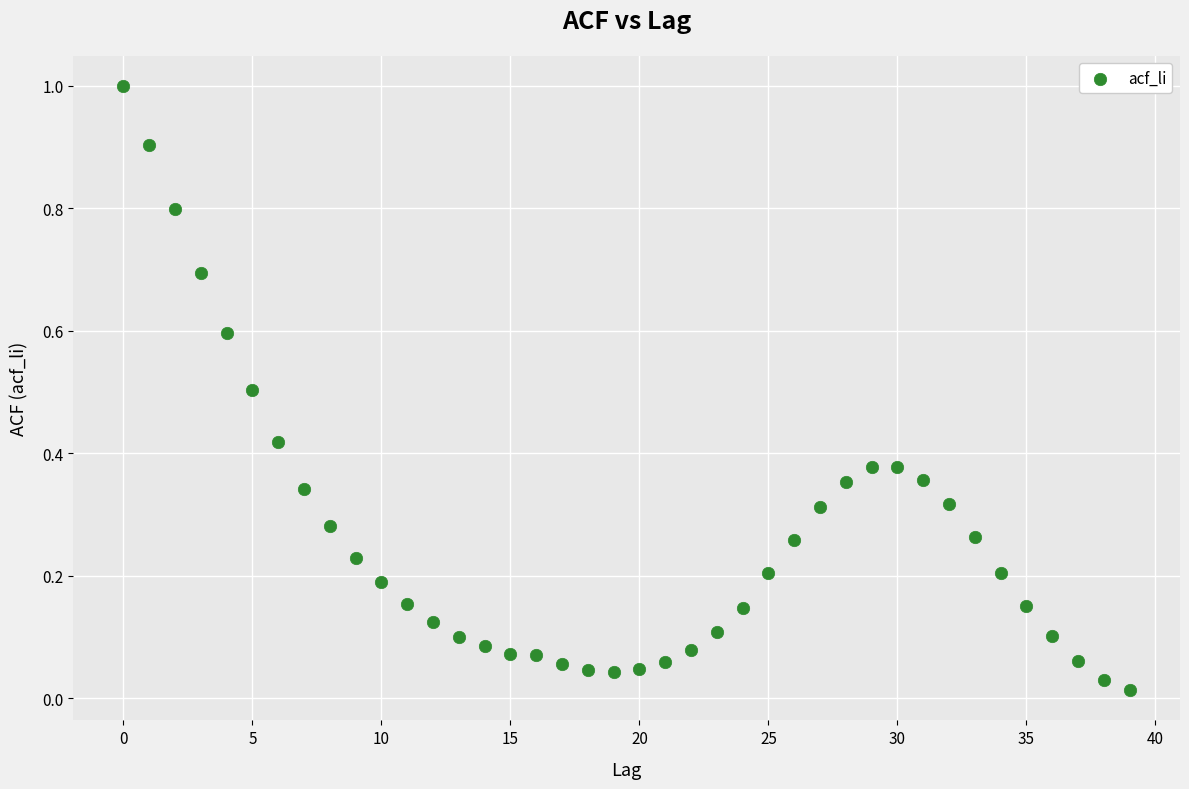

What is the range of Y values (max minus min)?

1.0